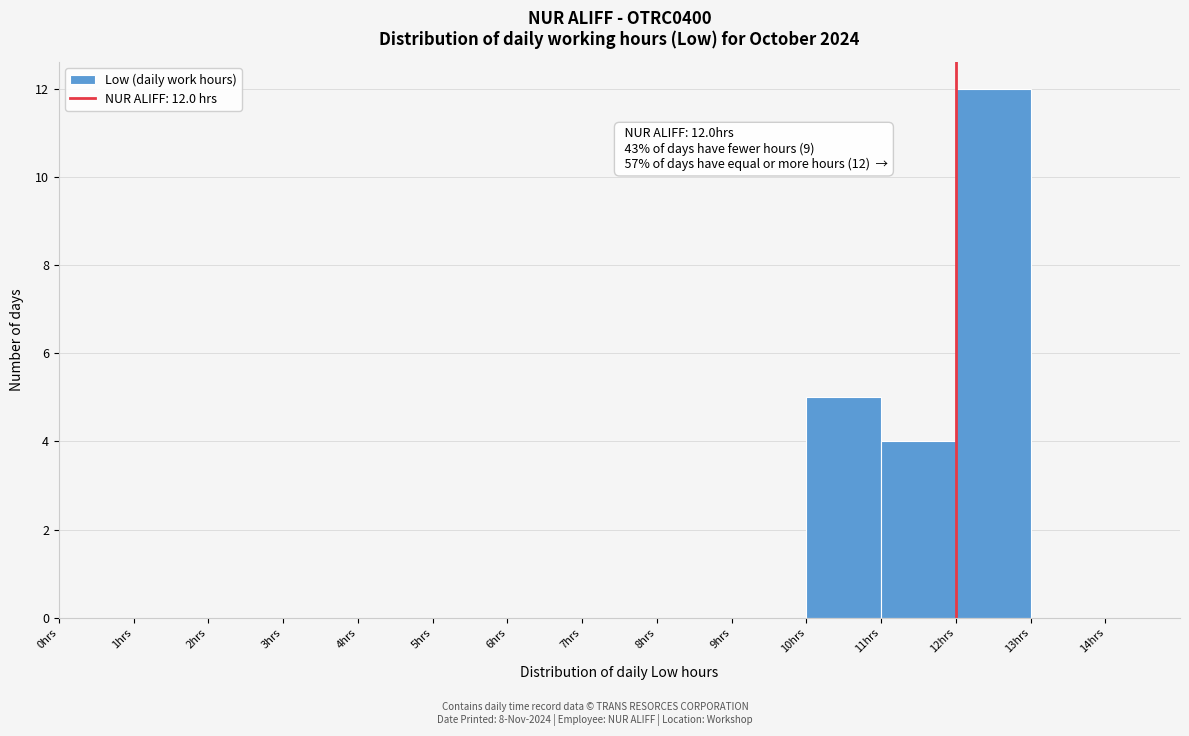

Over which range of the x-axis is the bar tallest?

12 to 13